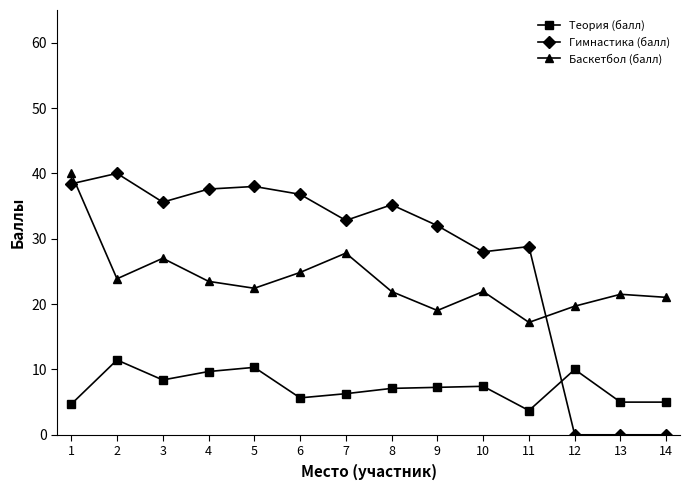

What is the difference between the highest and lowest values at 9?

24.7